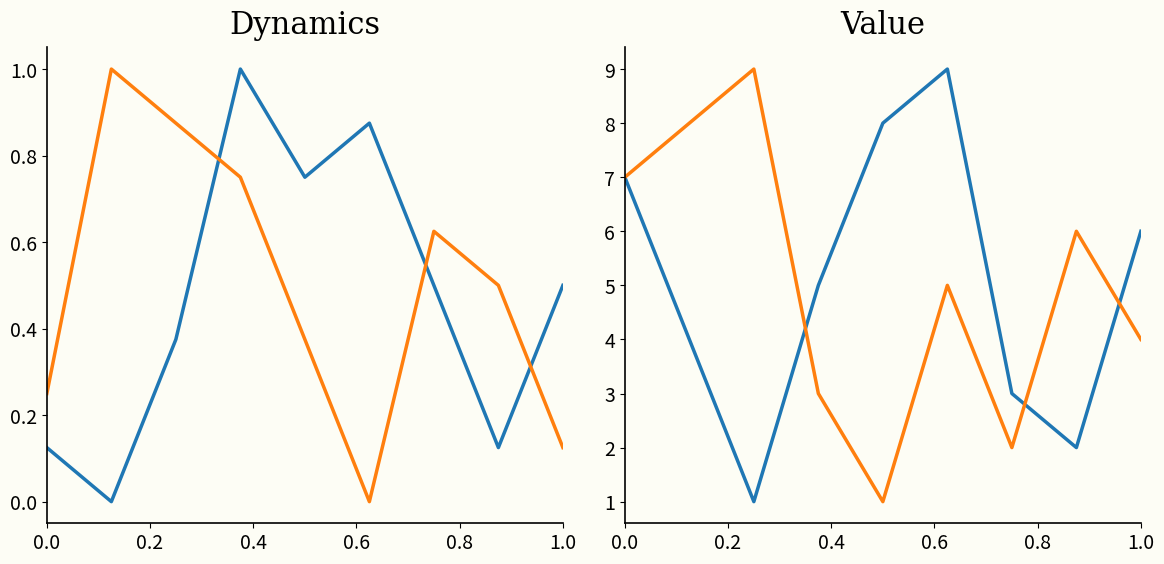

How many data points does each series have?

9